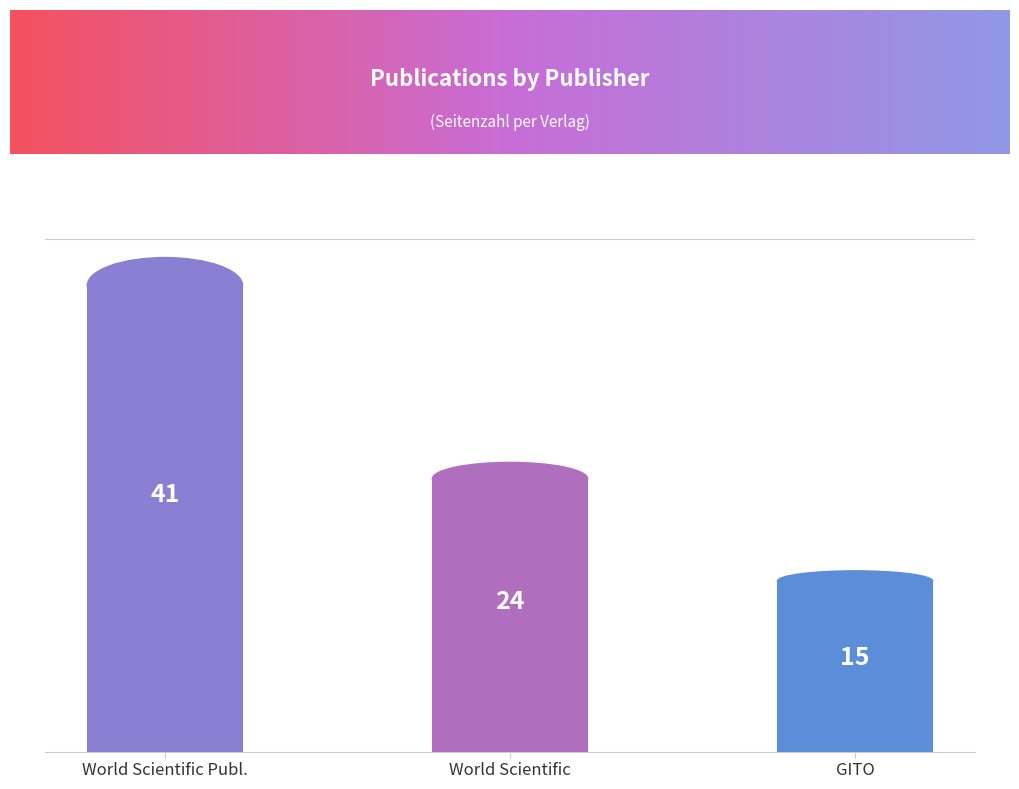

What position from the left is World Scientific Publ.?

1